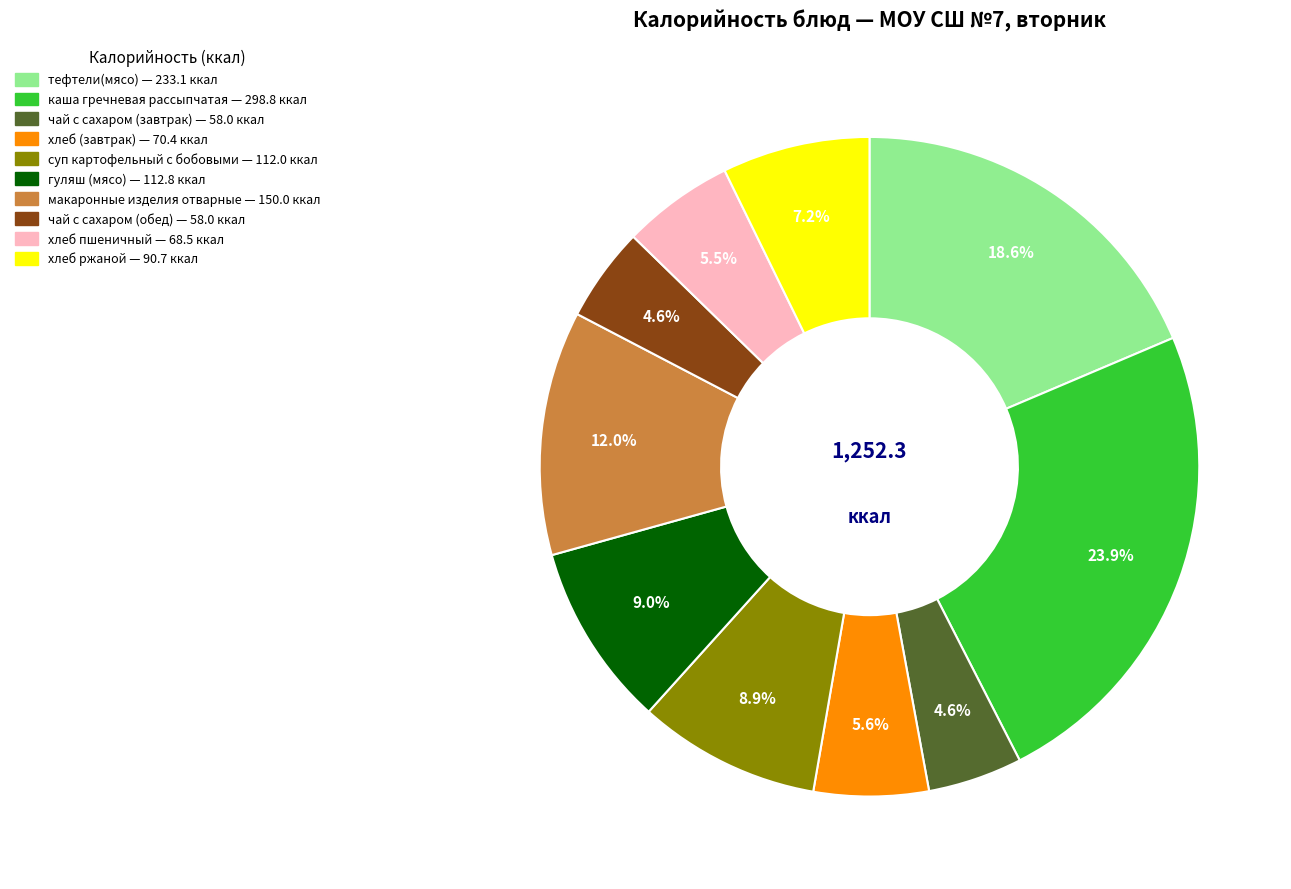

Is it true that гуляш (мясо) is 9% of the pie?

True